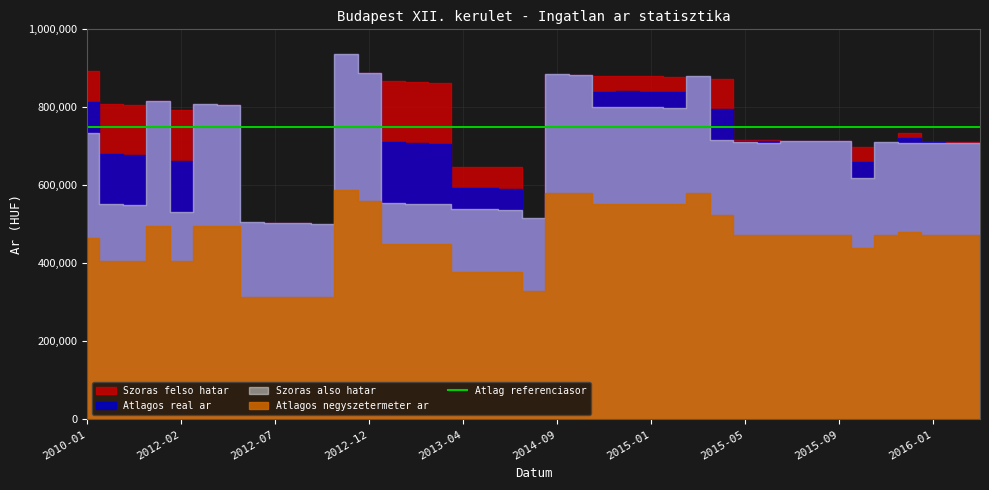

In Szoras also hatar, how many points are lower than both neighbors (excluding endpoints)?

9